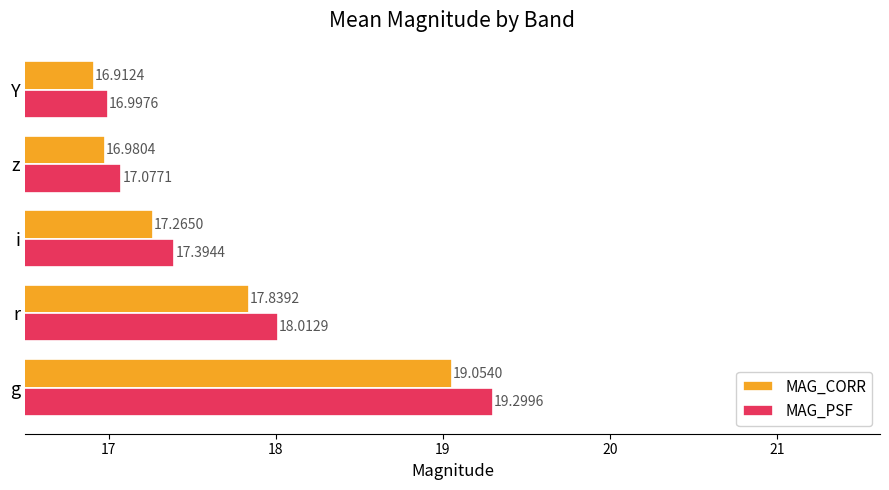

At which label is MAG_CORR closest to 17?

z